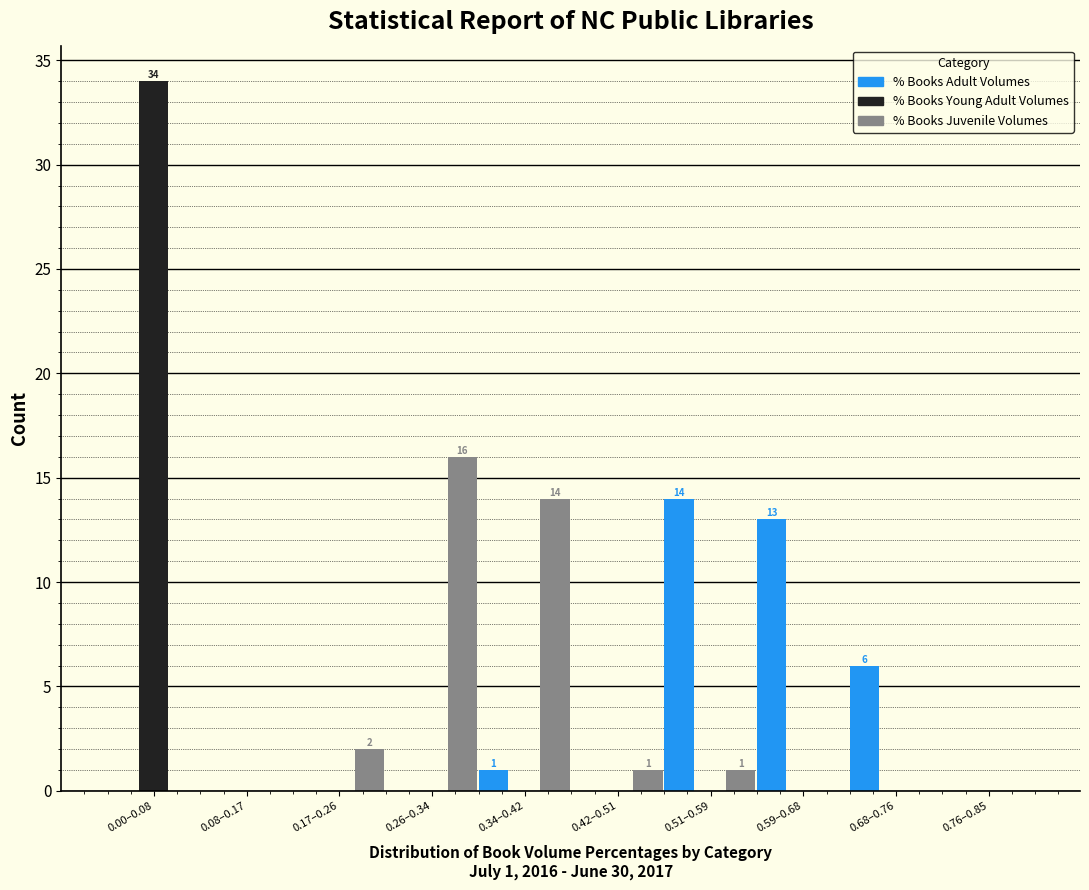

Where is % Books Adult Volumes nearest to the value 7?

0.68–0.76